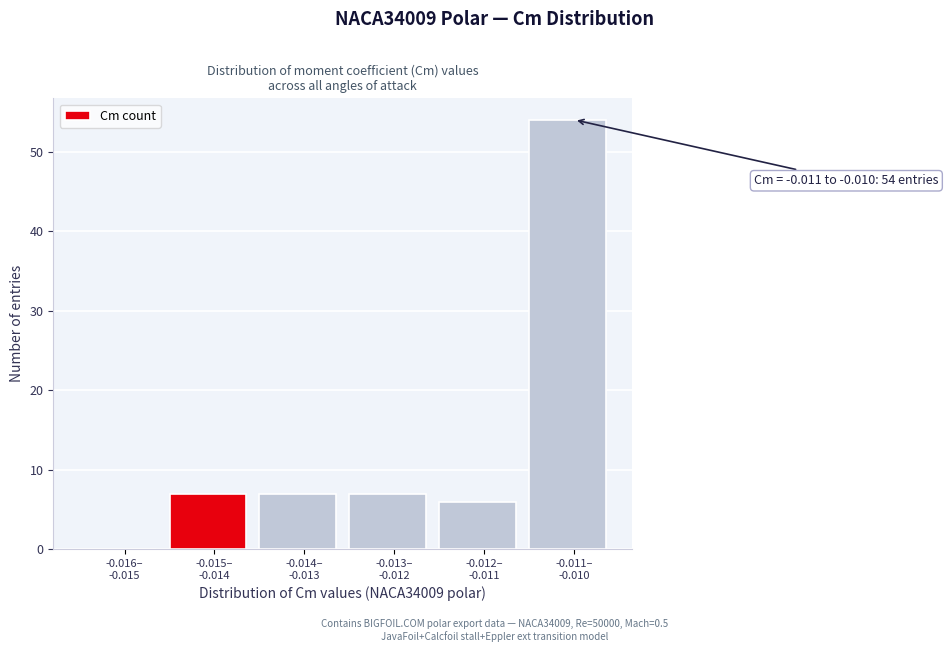

What is the sum of all values?

81